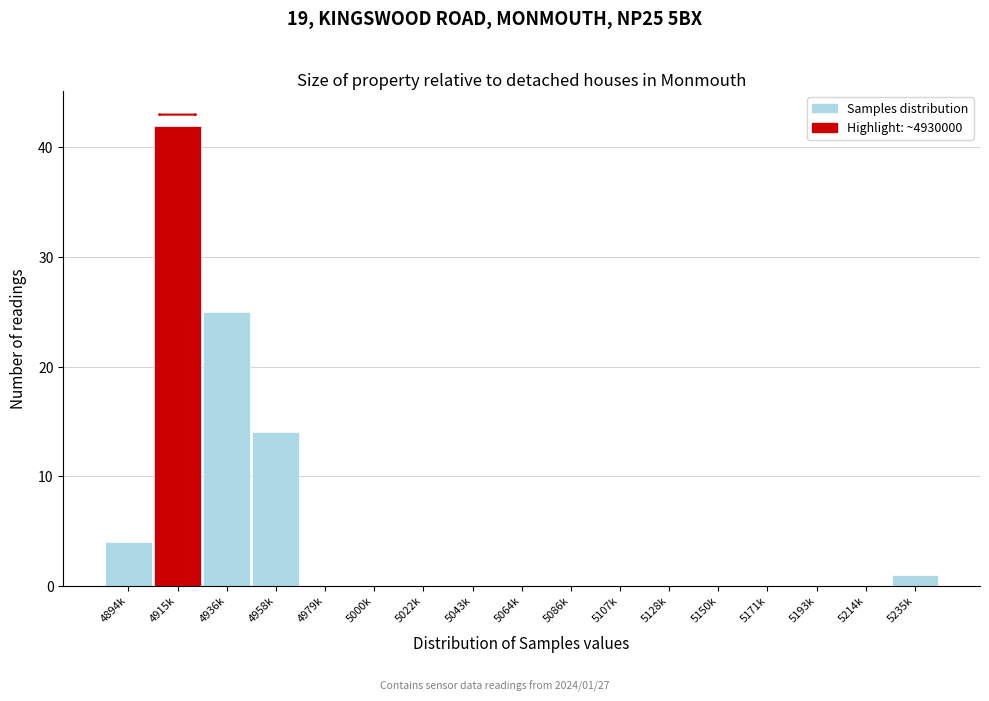

Reading left to right, what are all the values shown in this chart?

4894k=4	4915k=42	4936k=25	4958k=14	4979k=0	5000k=0	5022k=0	5043k=0	5064k=0	5086k=0	5107k=0	5128k=0	5150k=0	5171k=0	5193k=0	5214k=0	5235k=1